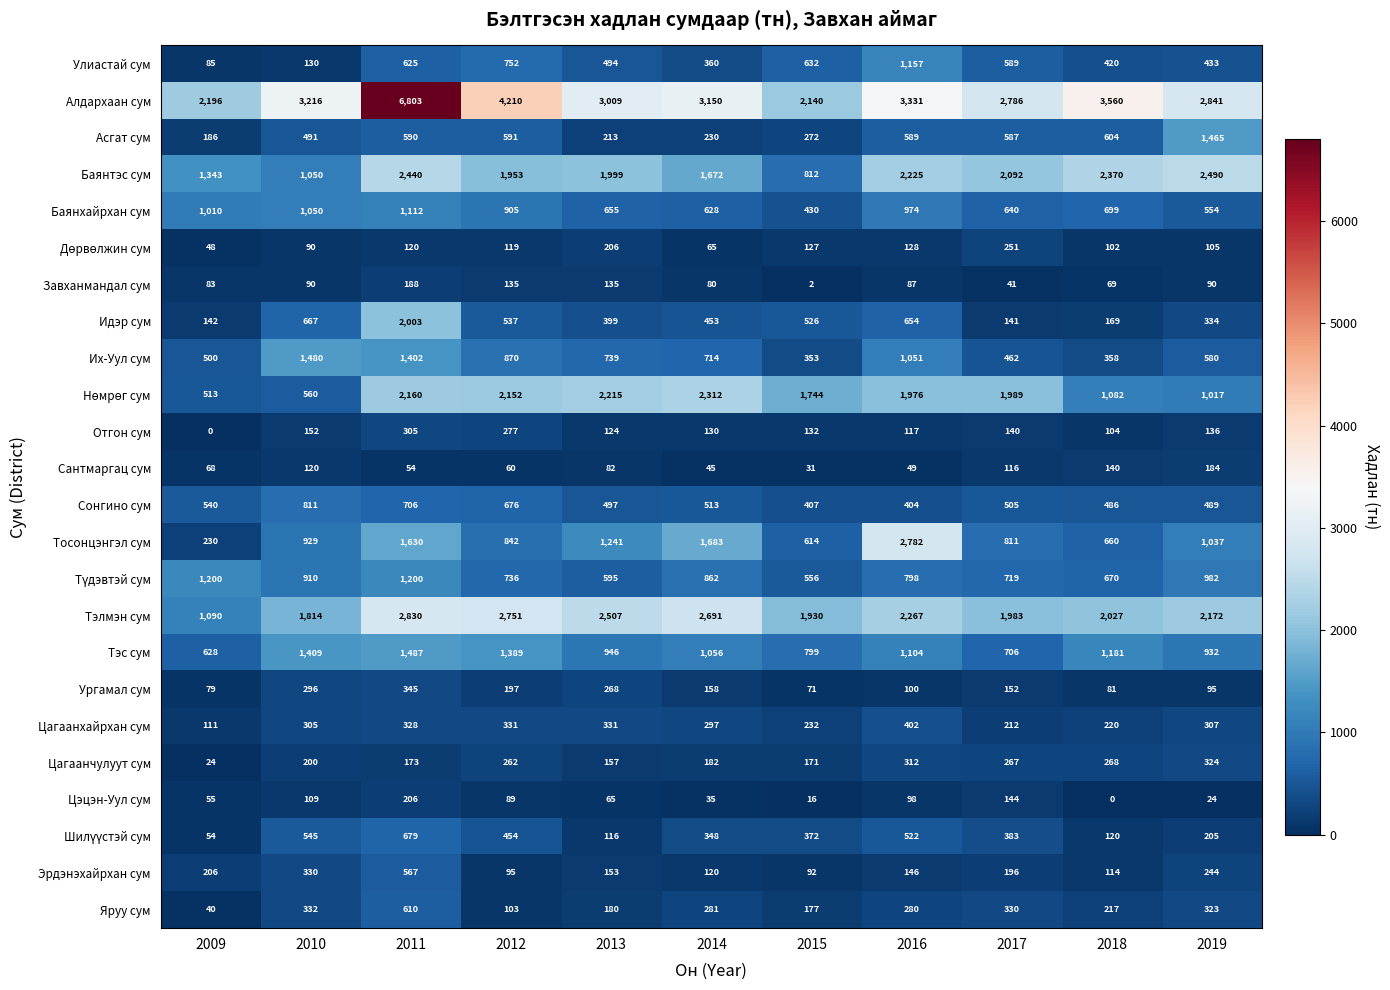

What is the difference between the second highest and second lowest values in the Алдархаан сум series?

2014